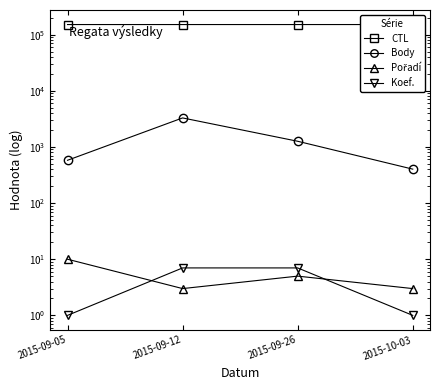

True or false: Body and Pořadí cross at least once.

False